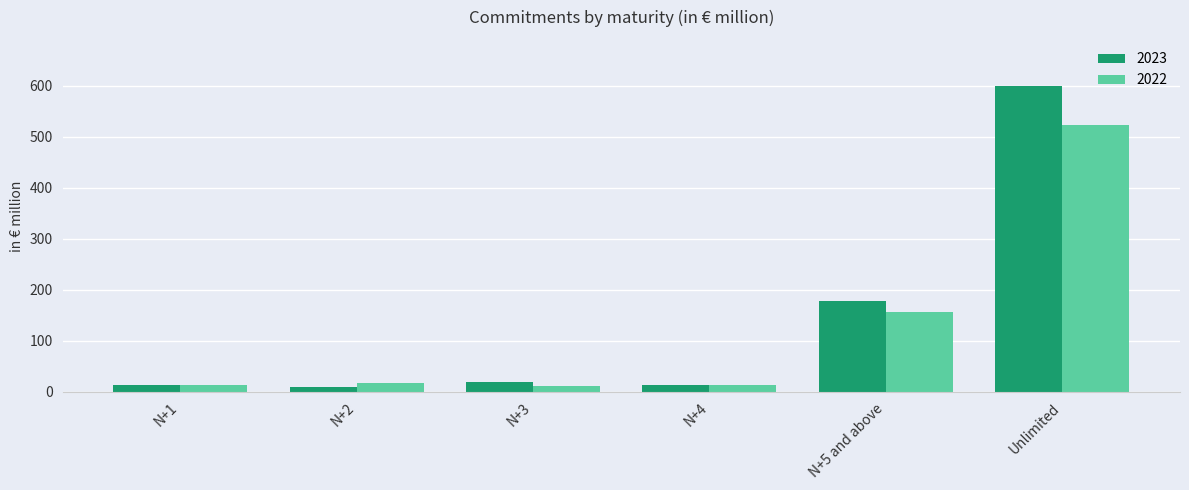

What position from the right is N+5 and above?

2